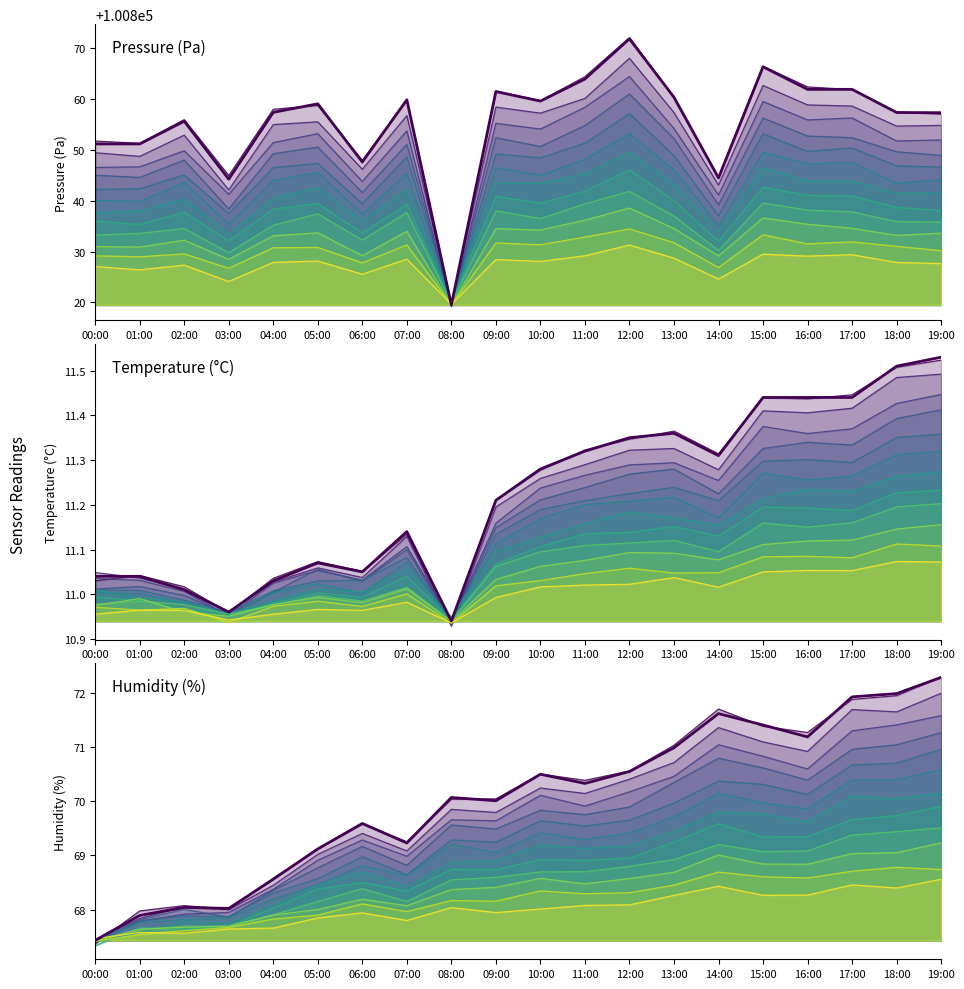

At which label does Humidity (%) reach its minimum?

00:00